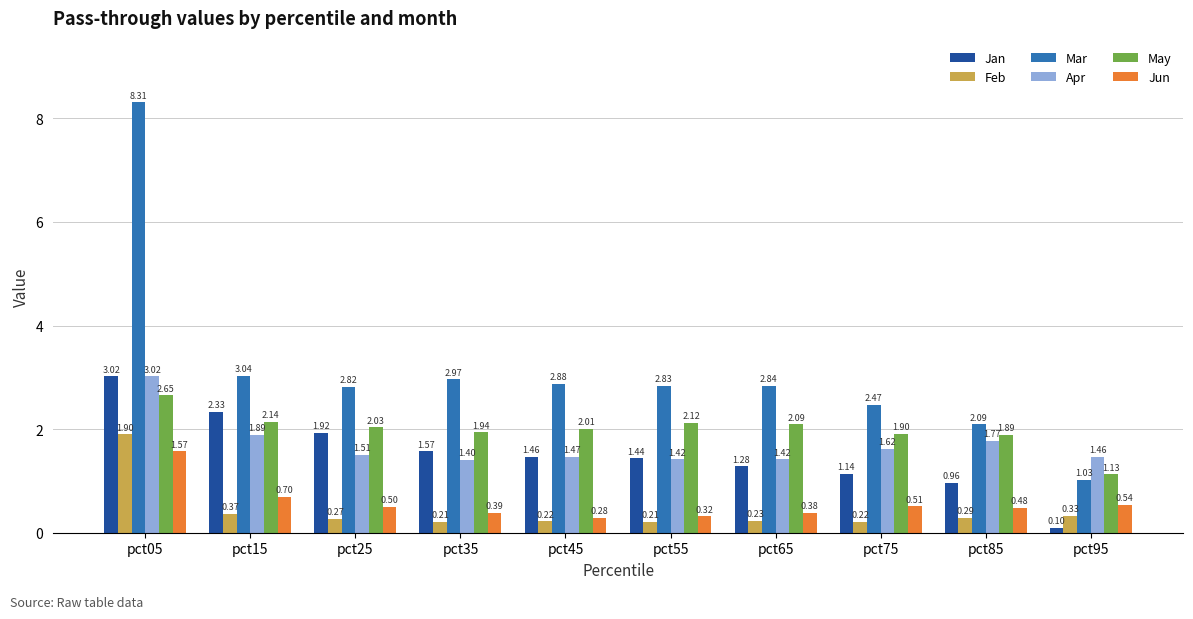

How many data points does each series have?

10